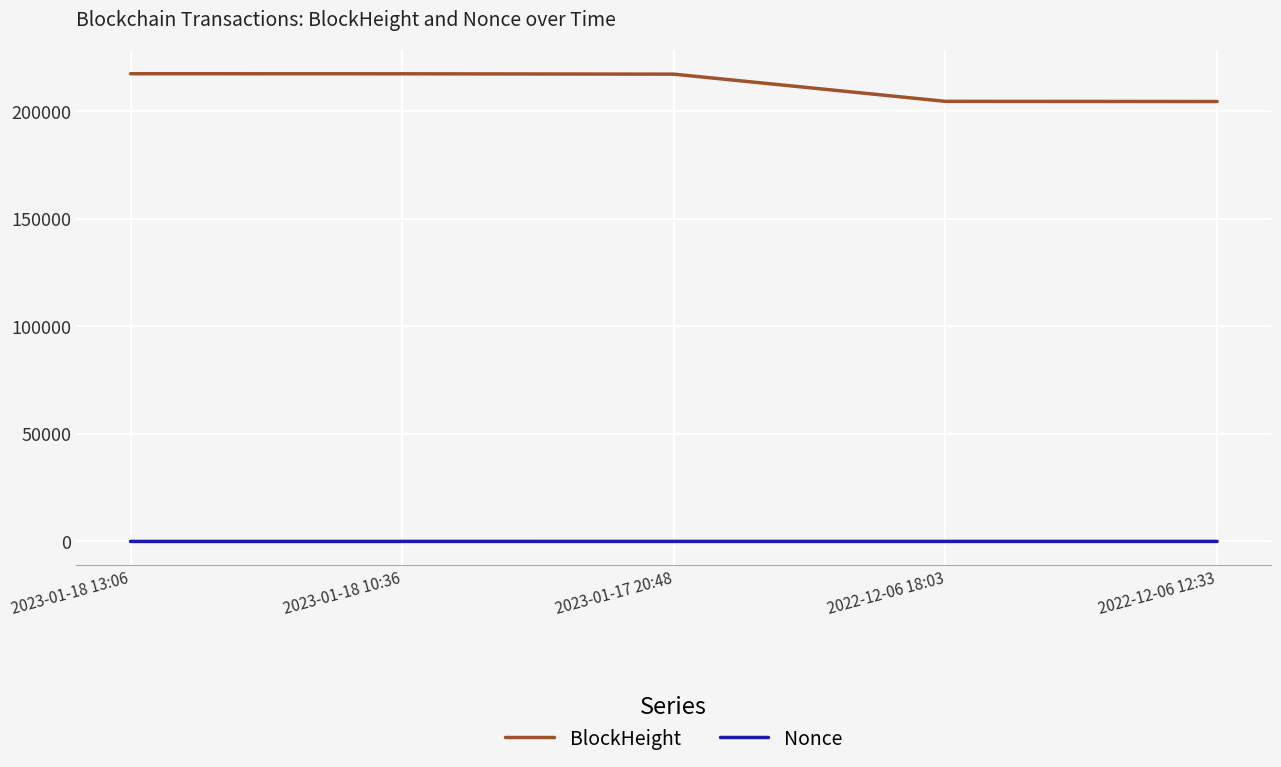

True or false: Nonce and BlockHeight cross at least once.

False